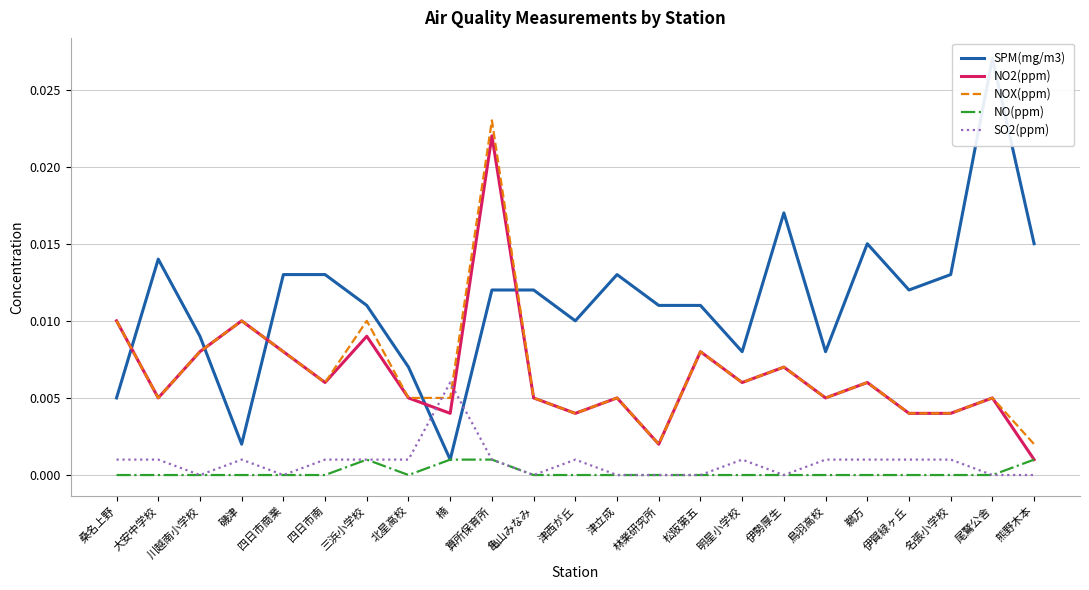

What is the label of the 17th point from the right?

三浜小学校